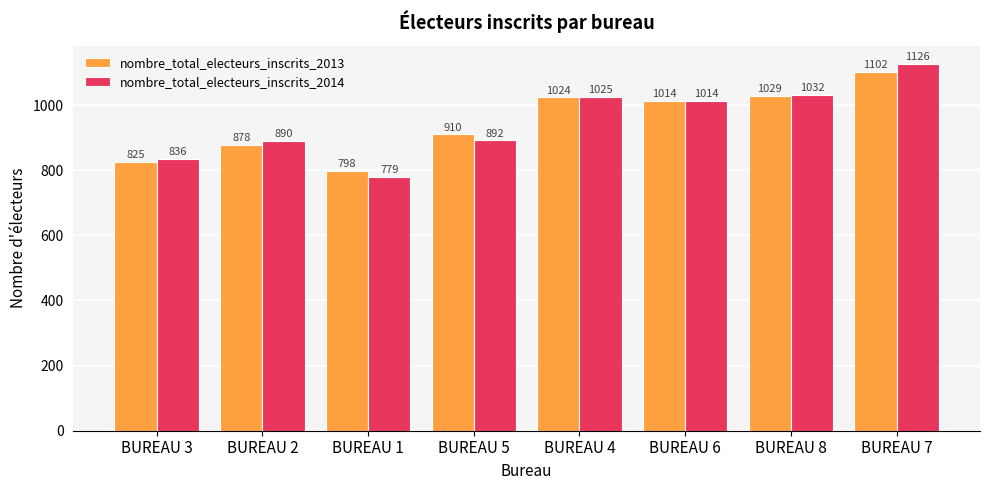

The value of nombre_total_electeurs_inscrits_2014 at BUREAU 4 is 1025. True or false?

True